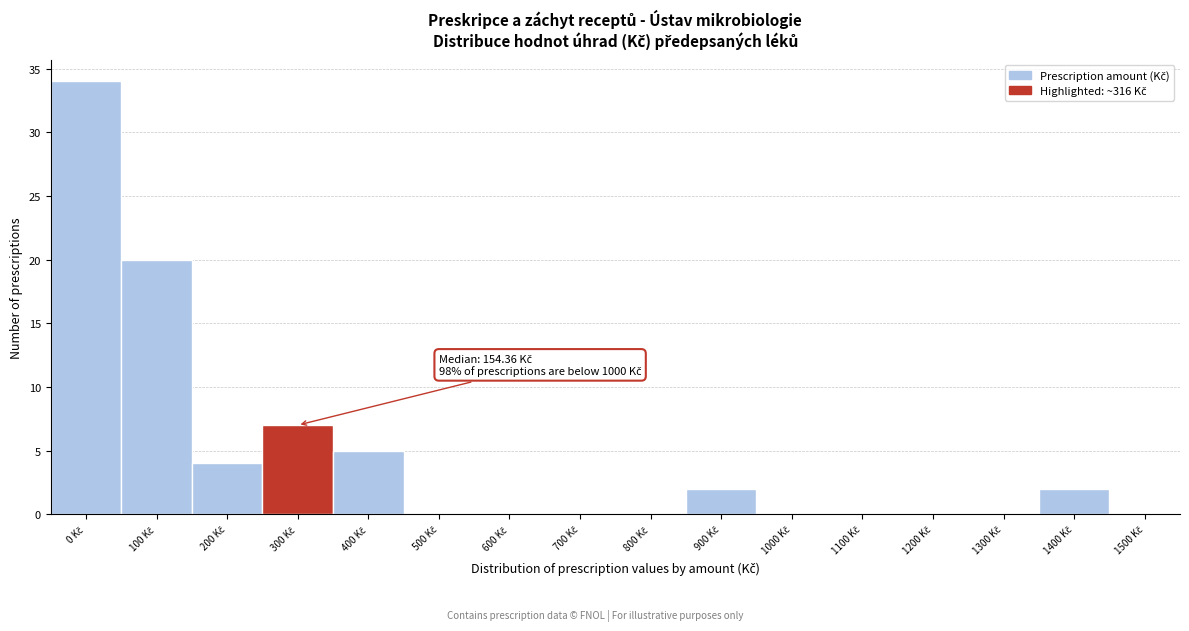

What is the maximum value shown in the chart?

34